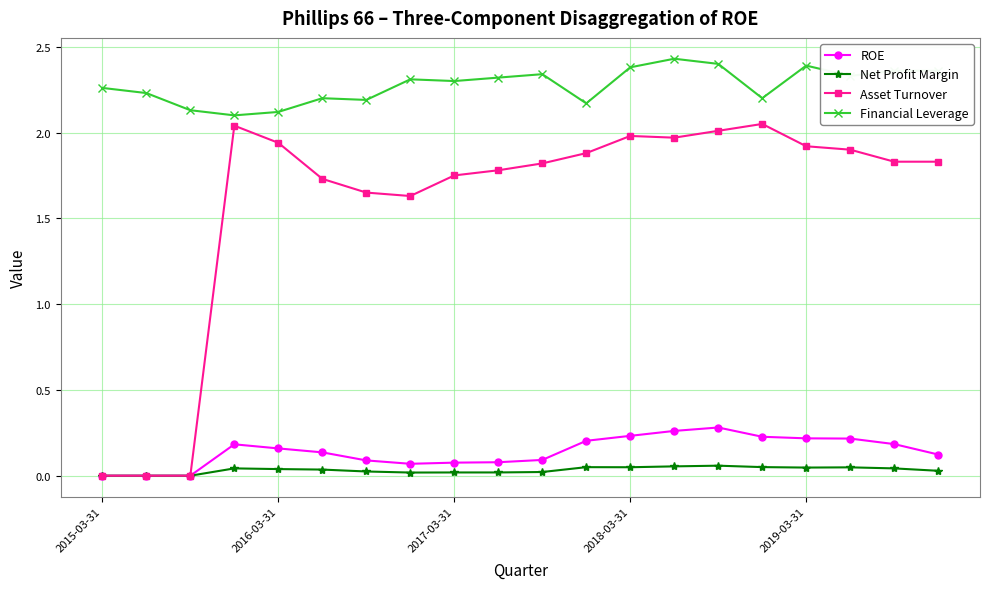

Which series has the largest range (max minus min)?

Asset Turnover